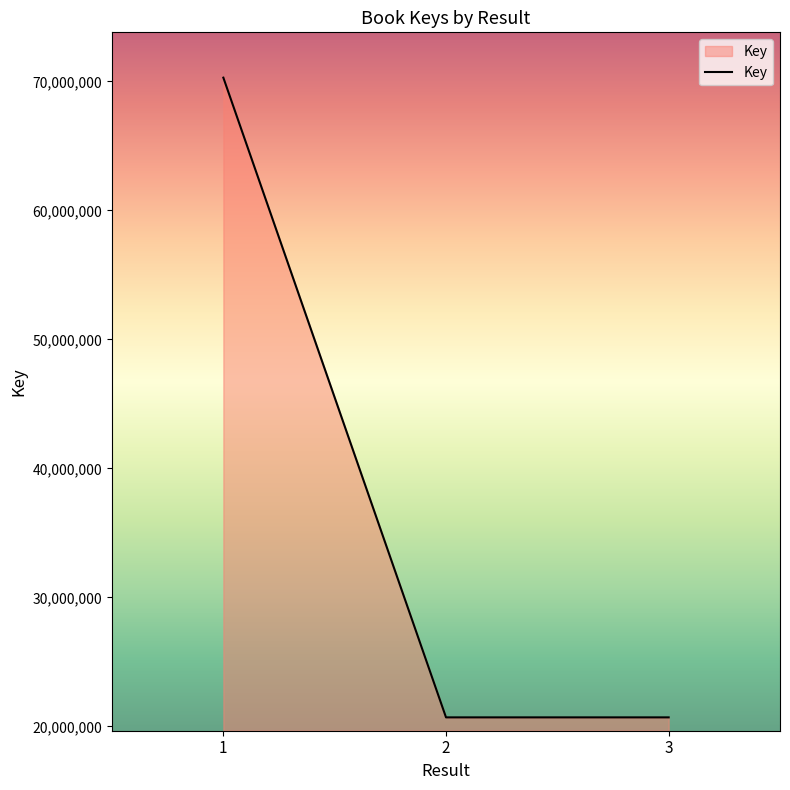

The value at 3 is 5458843. True or false?

False